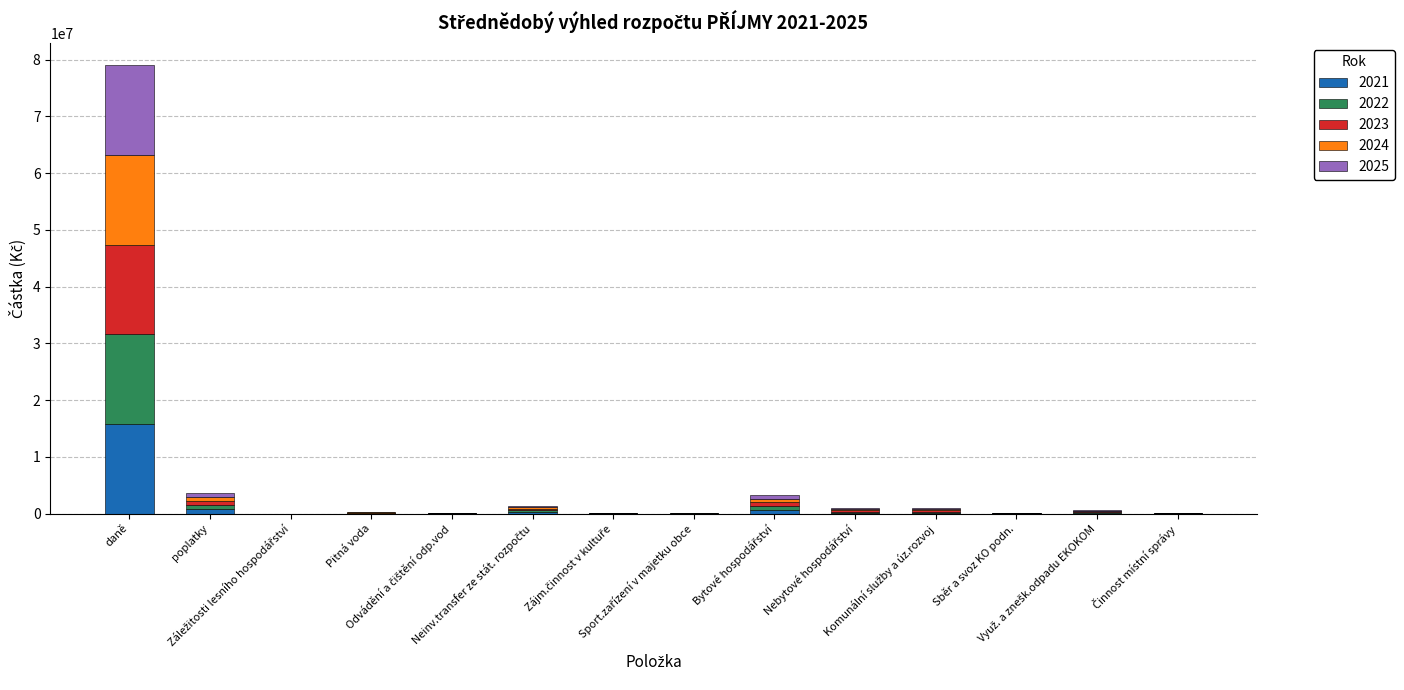

Count the number of categories in the chart.

14